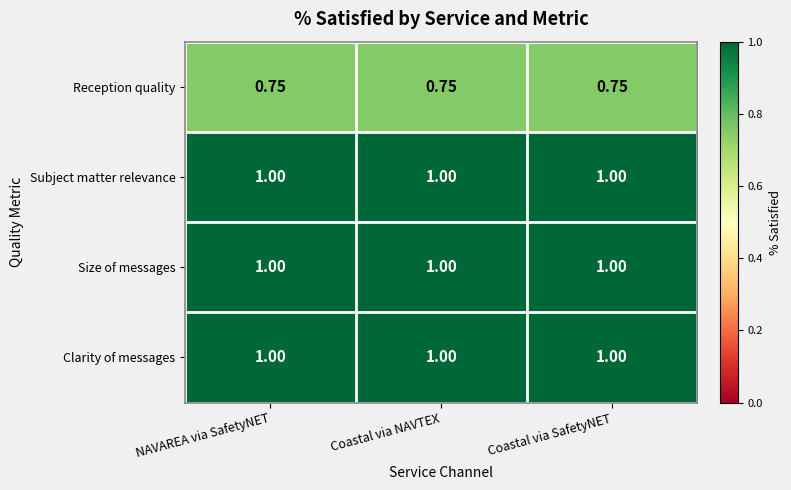

Is the value of Reception quality at Coastal via NAVTEX greater than the value of Subject matter relevance at NAVAREA via SafetyNET?

No